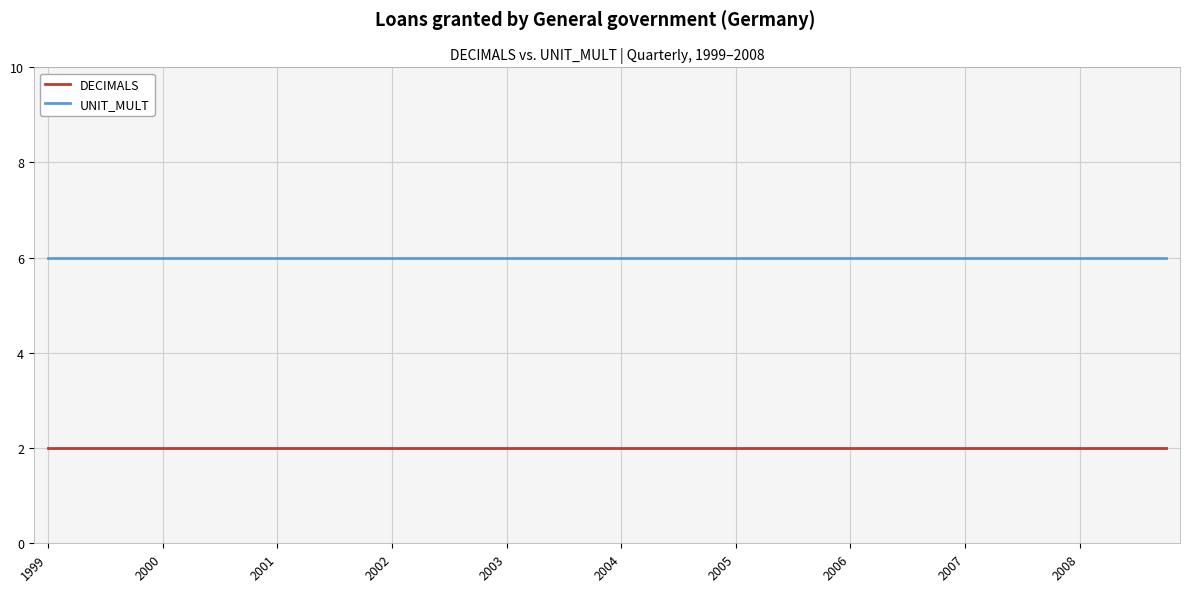

At how many categories does at least one series exceed 4?

40